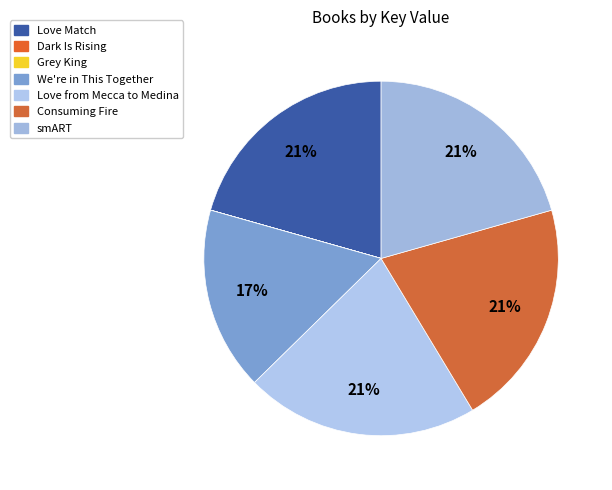

What is the smallest slice in the pie chart?

Dark Is Rising